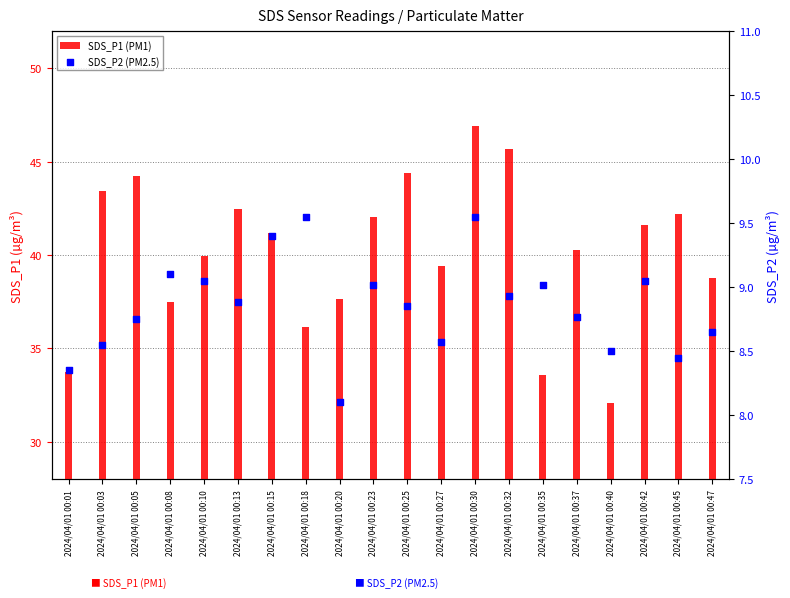

Which series has the widest spread of Y values?

SDS_P1 (PM1)